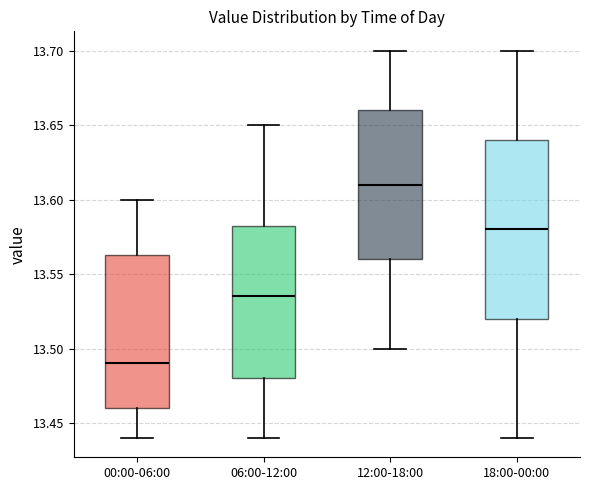

Reading left to right, transcribe this box plot: for each box, give where its median line is, the range the box spans, and where its two whiskers end, as read against the y-axis. The values are not printed on the chart, so give them approximately, as read against the axis.

00:00-06:00: median 13.490, box 13.460 to 13.565, whiskers 13.440 to 13.600
06:00-12:00: median 13.535, box 13.480 to 13.585, whiskers 13.440 to 13.650
12:00-18:00: median 13.610, box 13.560 to 13.660, whiskers 13.500 to 13.700
18:00-00:00: median 13.580, box 13.520 to 13.640, whiskers 13.440 to 13.700